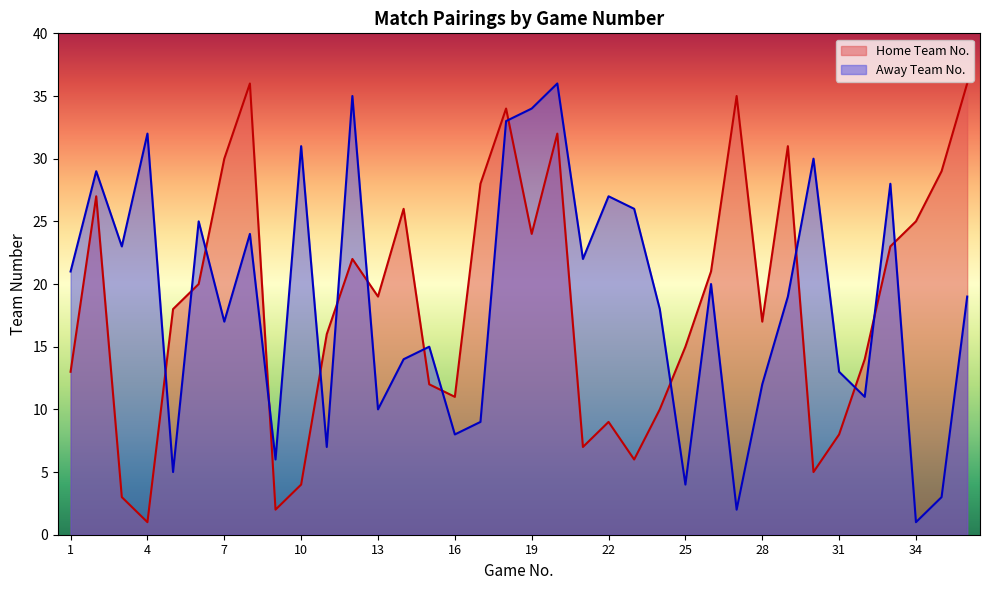

What is the maximum value for Home Team No.?

36